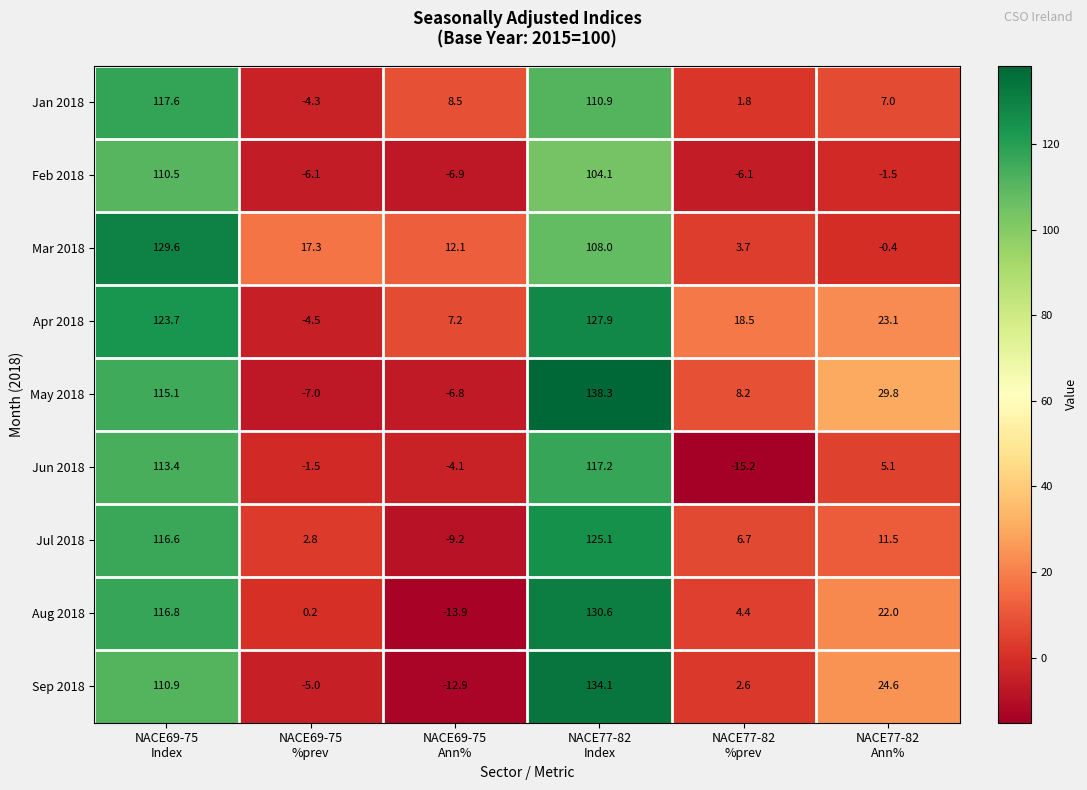

Which series has the largest total across all categories?

Apr 2018